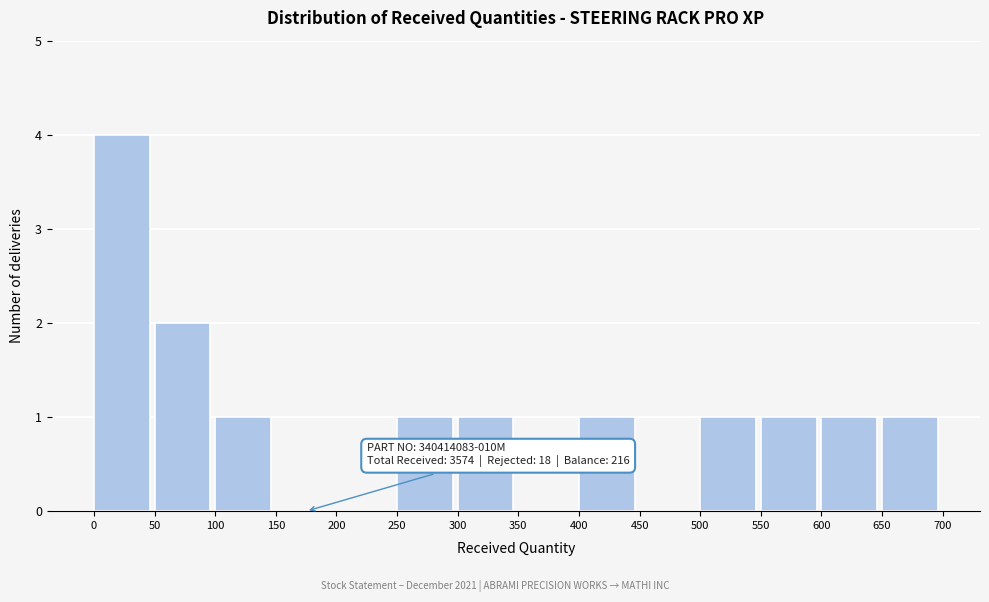

Which range on the x-axis has the tallest bar?

0 to 50